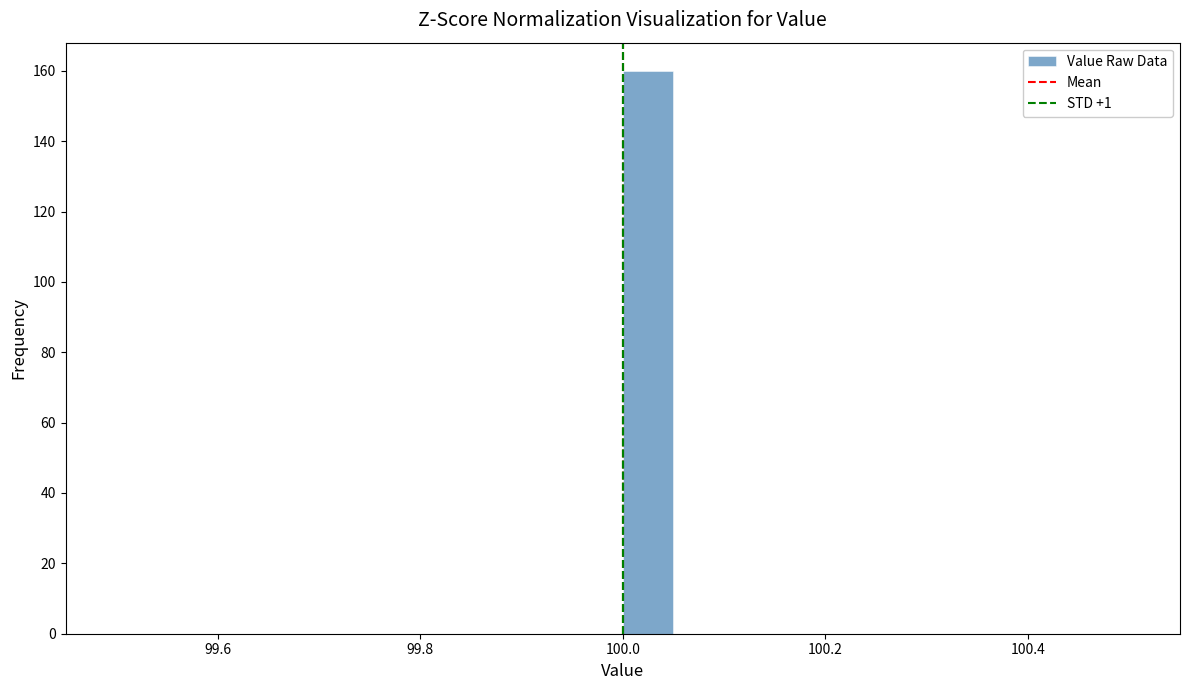

Around what value on the x-axis is the tallest bar? Give the approximate position of its centre, as read against the axis.

100.02